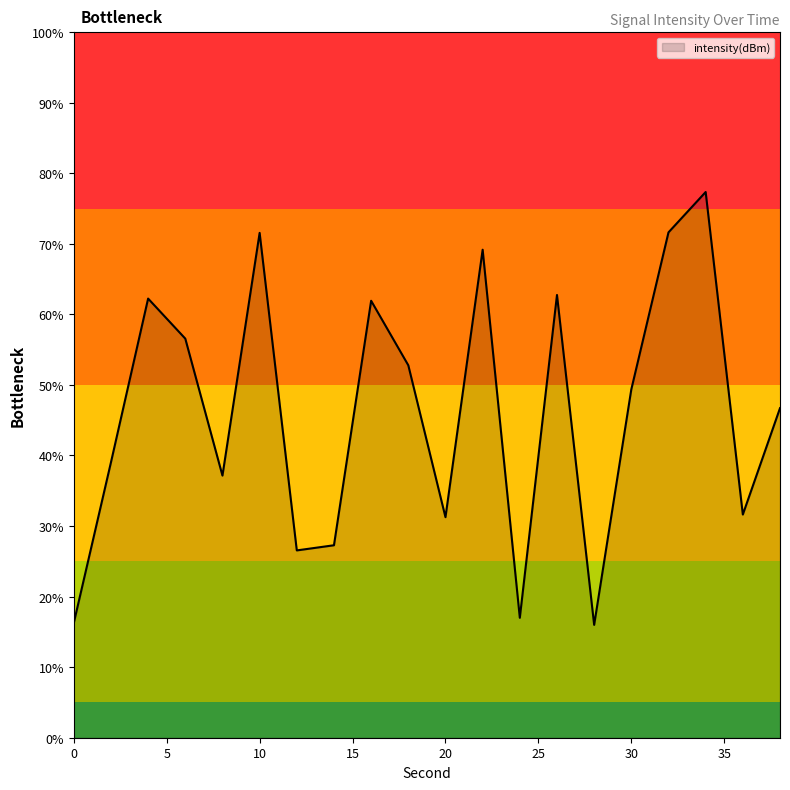

What is the difference between the maximum and minimum values?

61.3